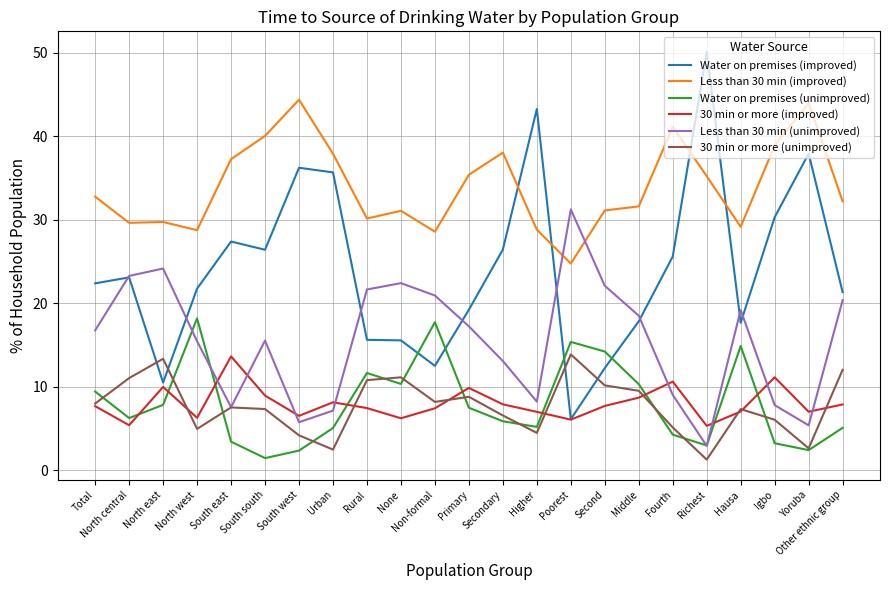

What is the smallest value displayed?

1.3